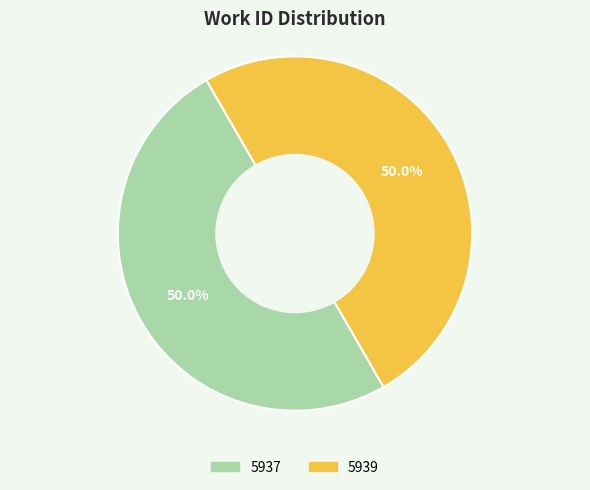

What portion of the pie excludes 5939?

50.0%